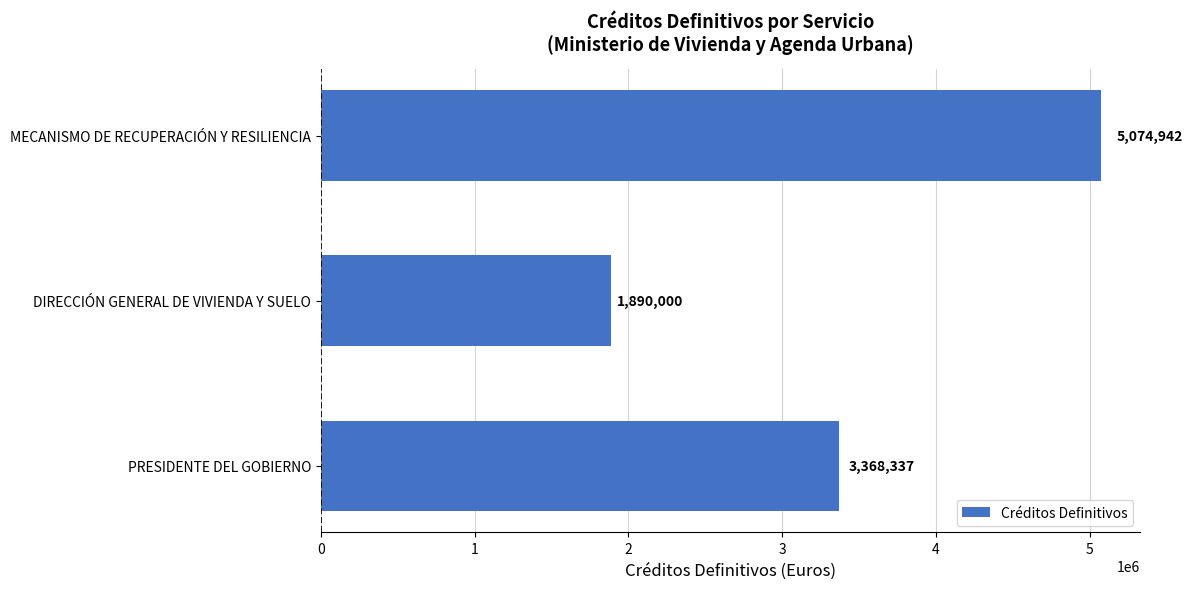

What is the average value?

3444426.3